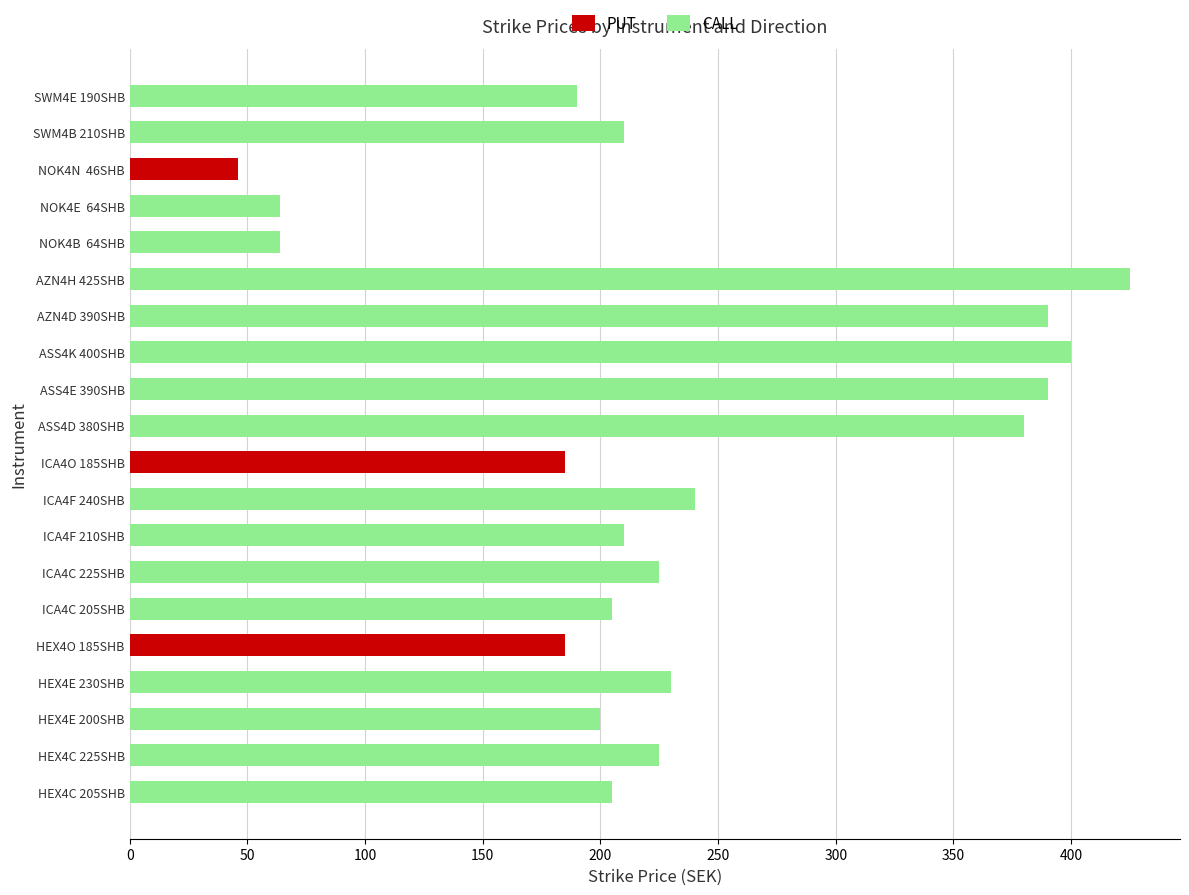

Reading left to right, what are all the values shown in this chart?

PUT: 0	0	0	0	185	0	0	0	0	185	0	0	0	0	0	0	0	46	0	0
CALL: 205	225	200	230	0	205	225	210	240	0	380	390	400	390	425	64	64	0	210	190